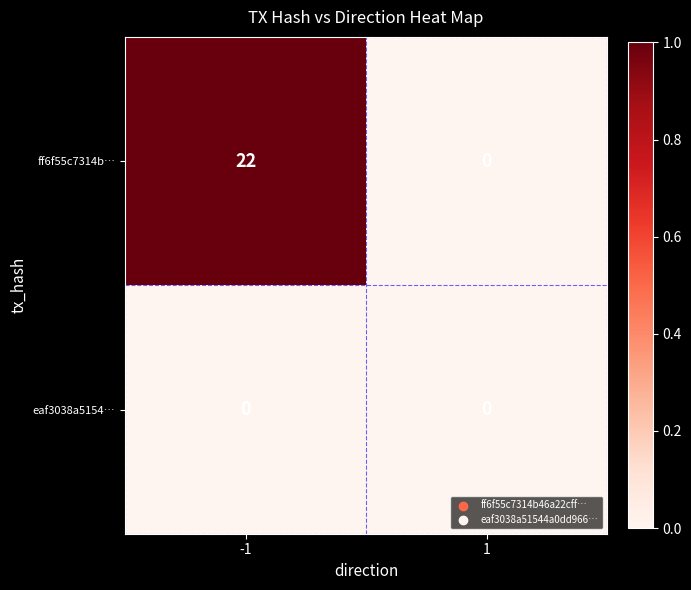

What is the total value across all series at -1?

22